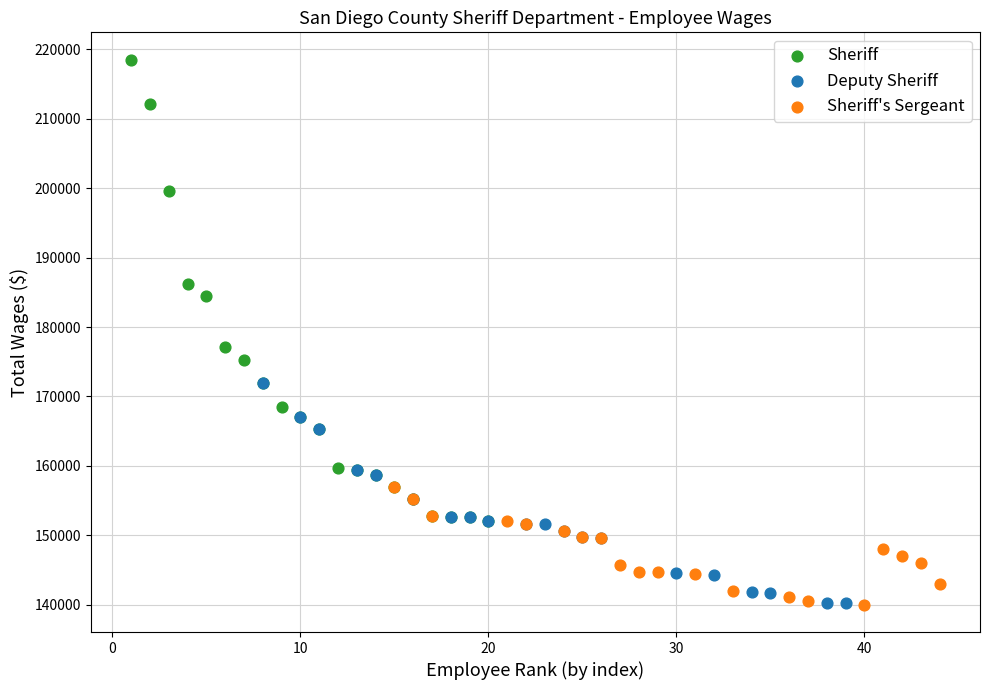

Which series reaches the maximum Y coordinate?

Sheriff